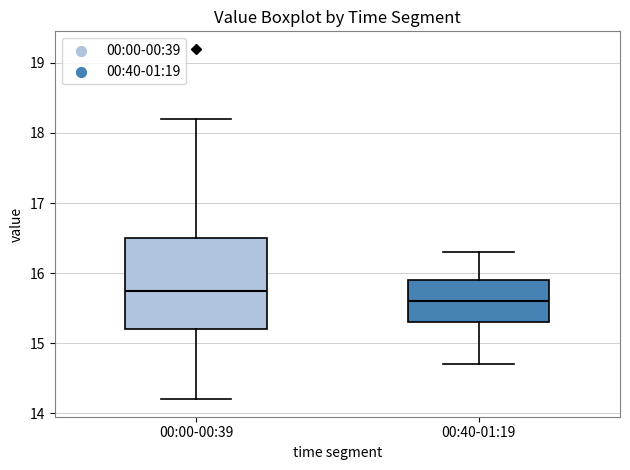

Comparing the boxes themselves (not the whiskers), which one is the tallest?

00:00-00:39